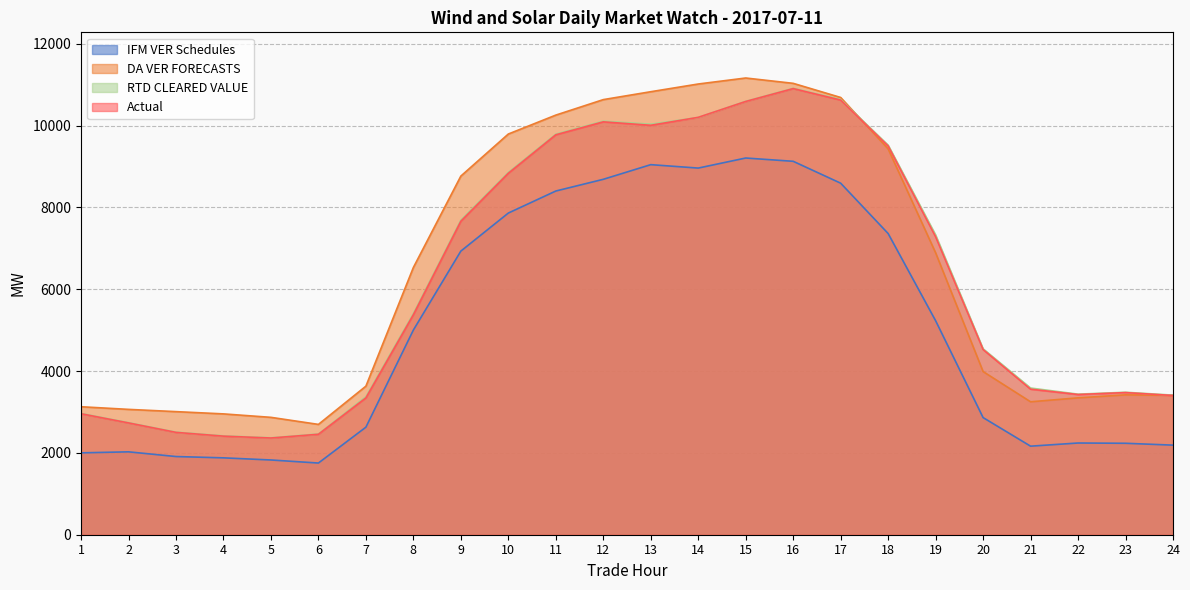

True or false: RTD CLEARED VALUE and Actual intersect in this chart.

True